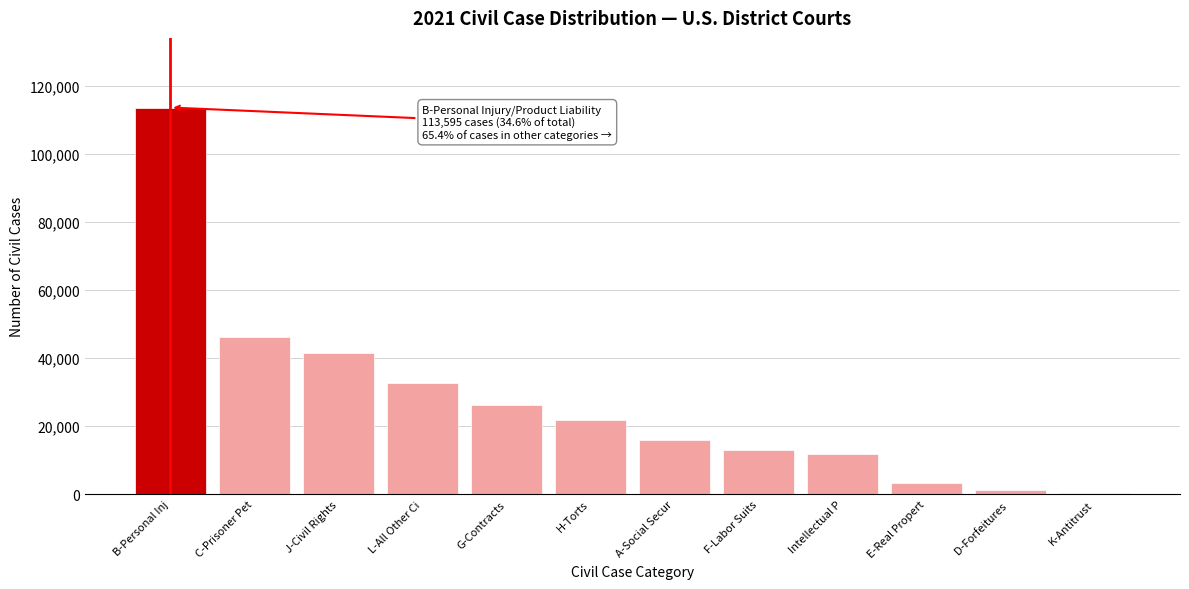

Reading left to right, list all the values displayed in this chart.

113595	46160	41399	32682	26354	21683	16040	13098	11971	3204	1152	525